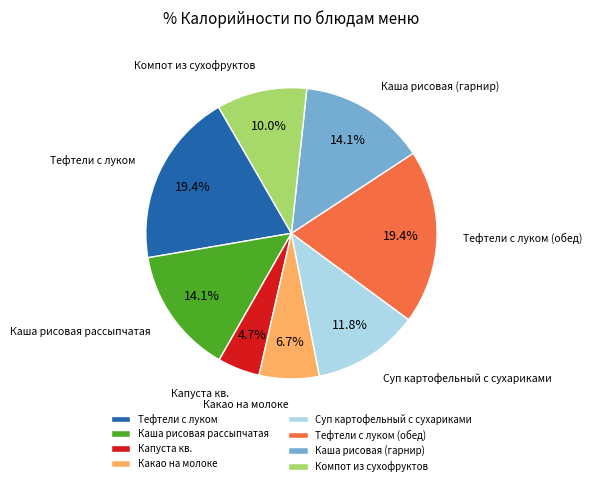

To the nearest percent, what is the average slice percentage?

12%